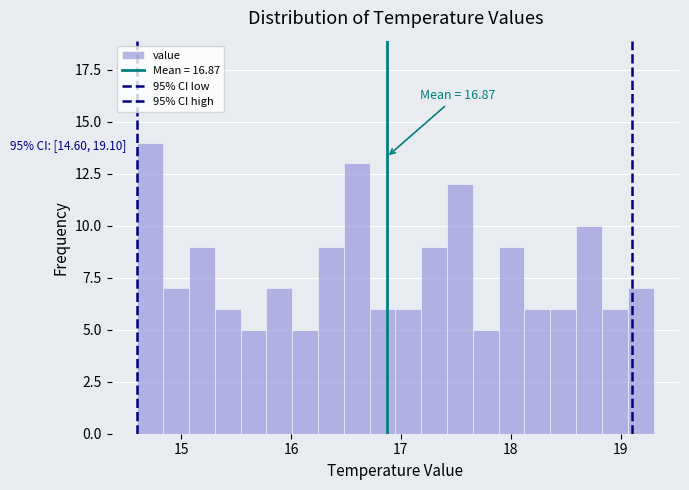

Read against the x-axis, roughly where is the centre of the tallest bar?

14.7